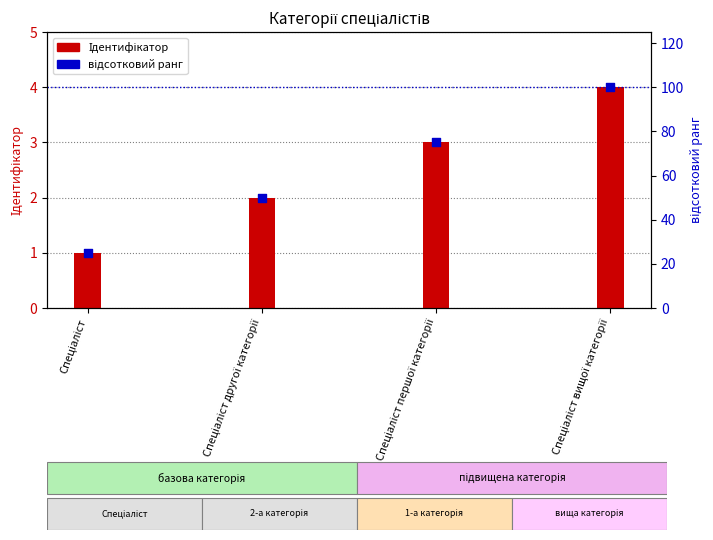

What are all the series names shown in the legend?

Ідентифікатор, відсотковий ранг